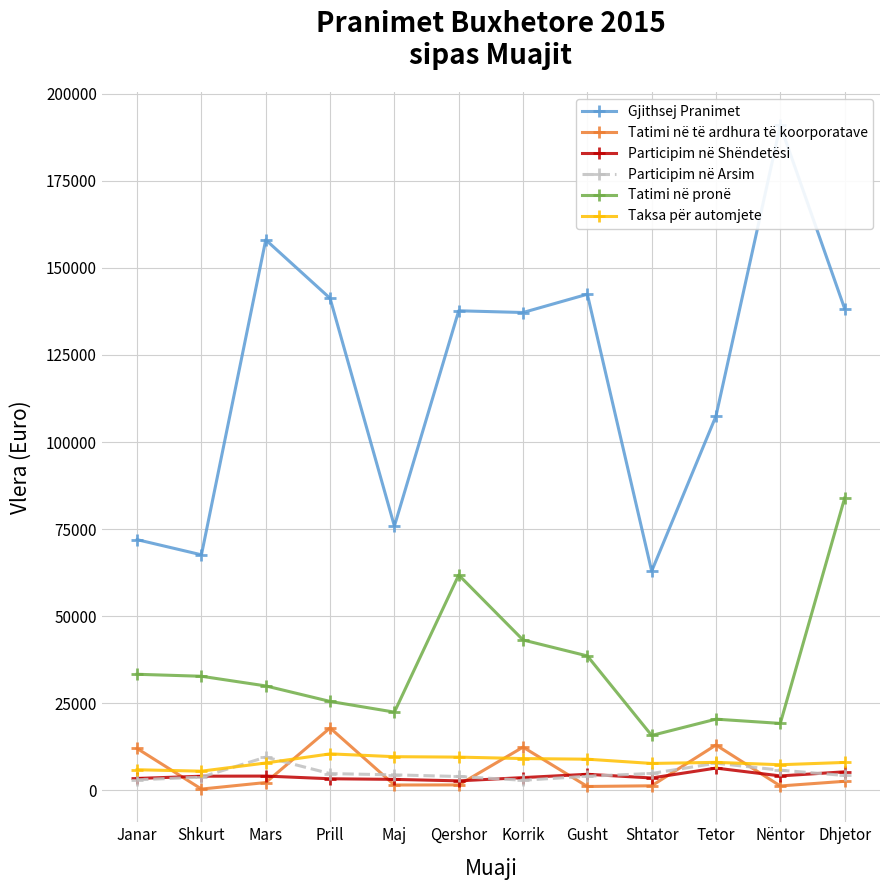

What is the sum of all Tatimi në pronë values?

427208.5